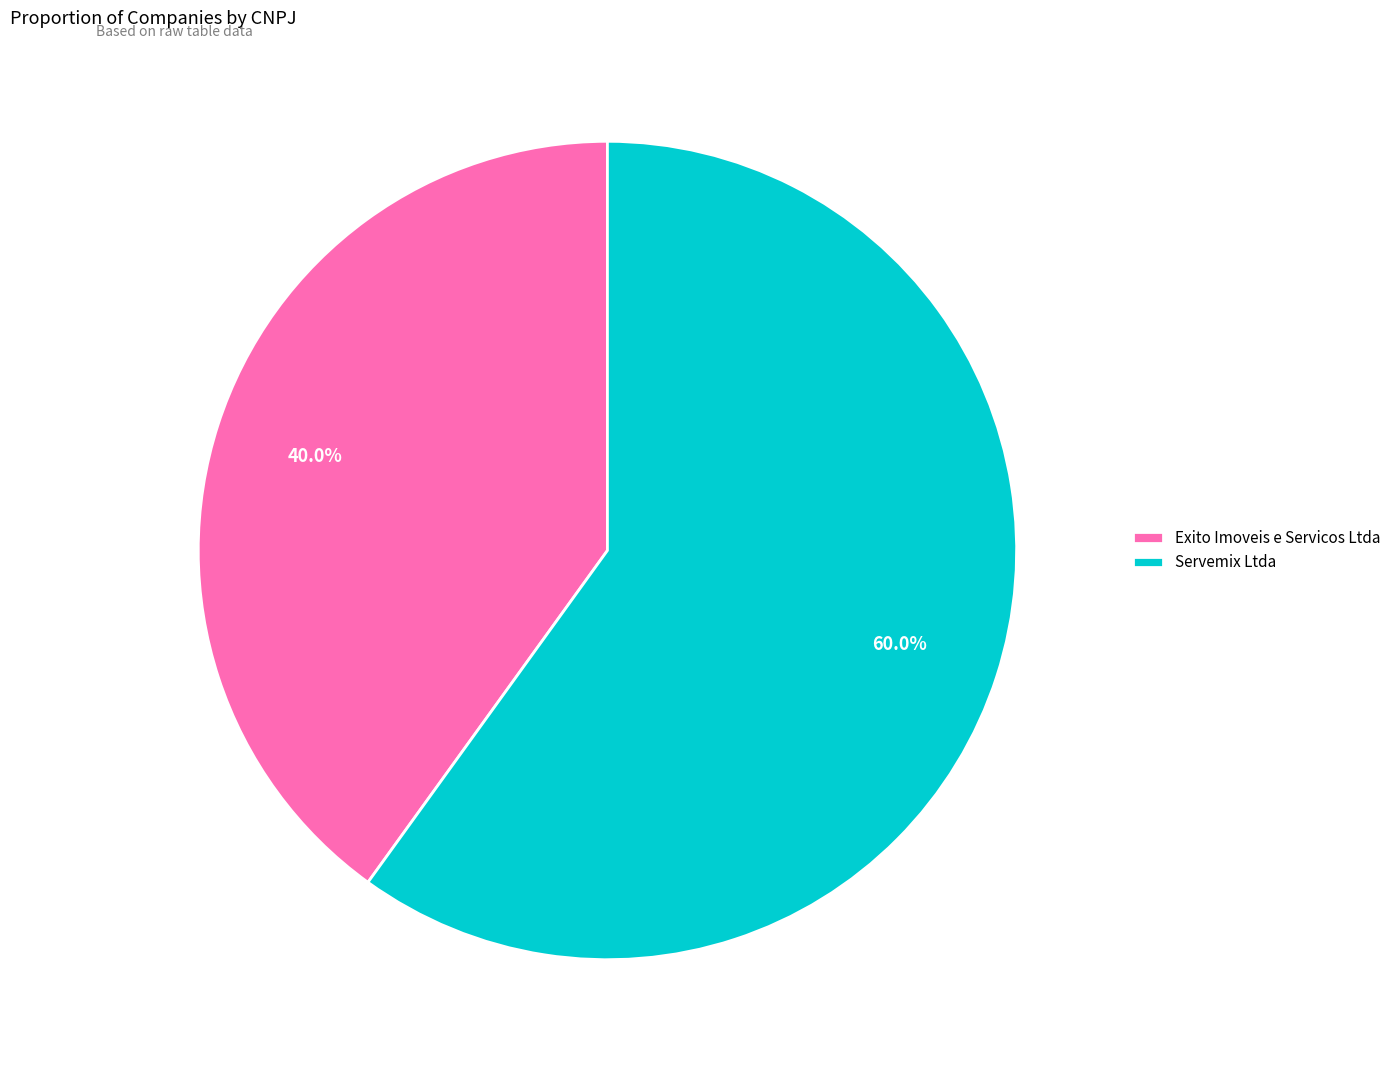

Is there a majority slice in this chart?

Yes